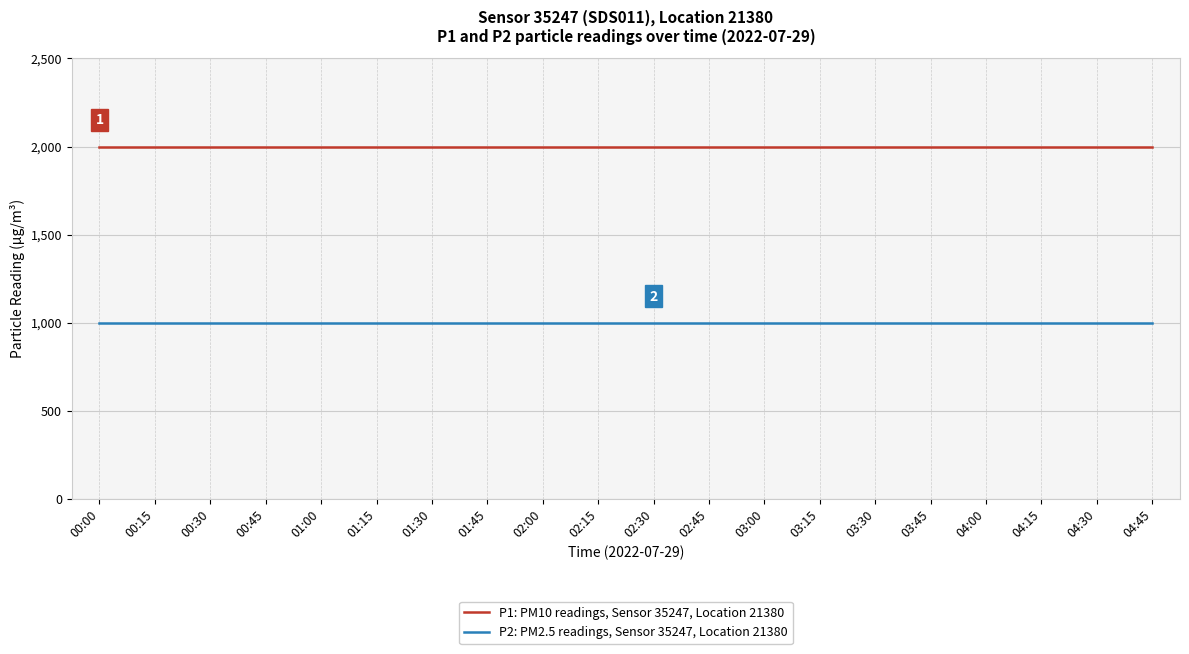

What is the greatest value displayed?

1999.9